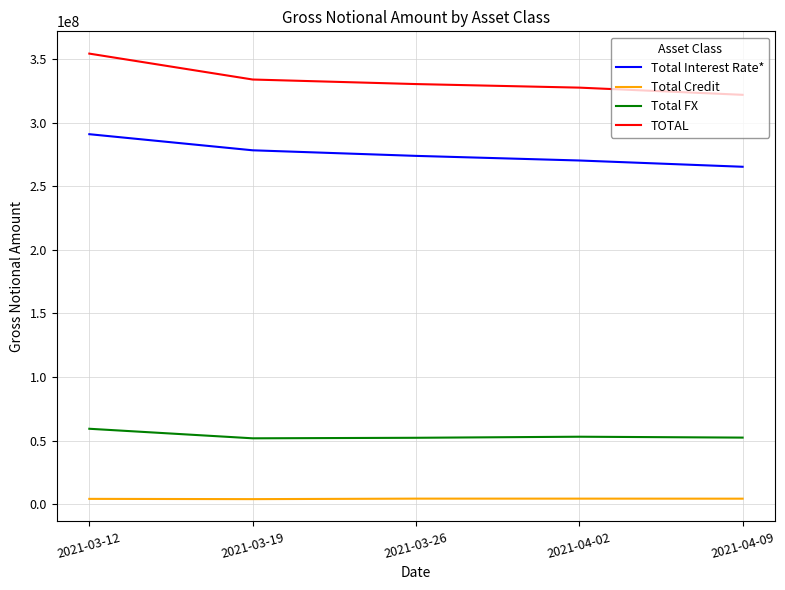

At which label does TOTAL first exceed 330320010?

2021-03-12